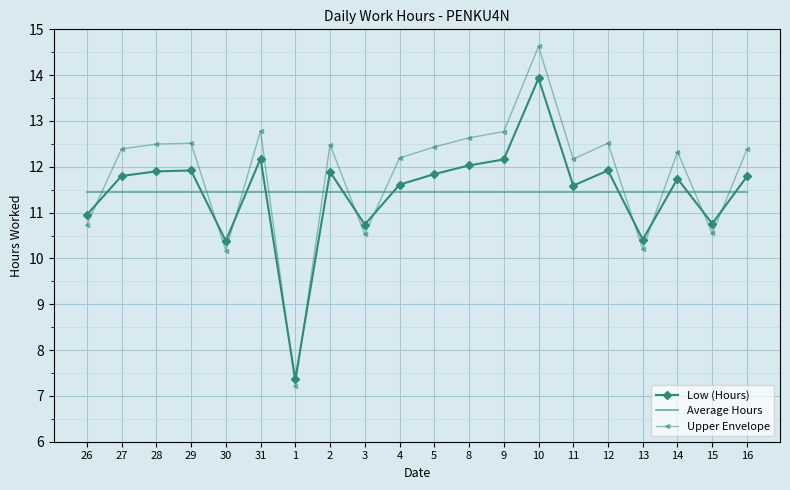

What is the average value of the Low (Hours) series?

11.4